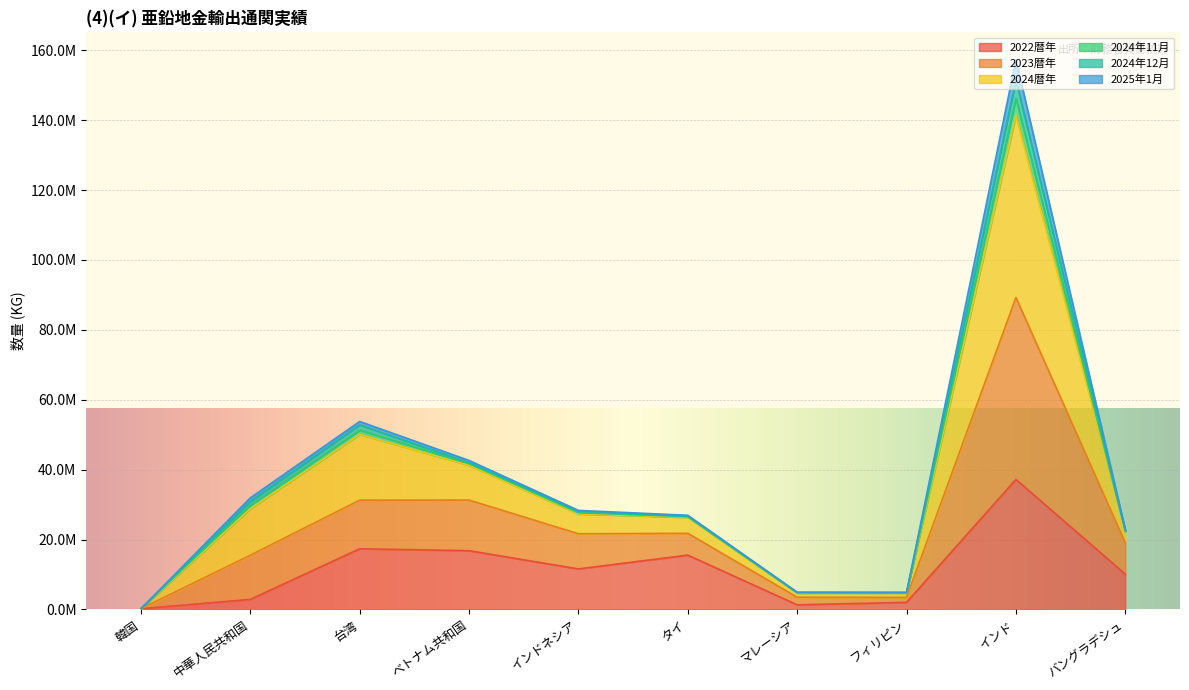

What position from the right is インド?

2